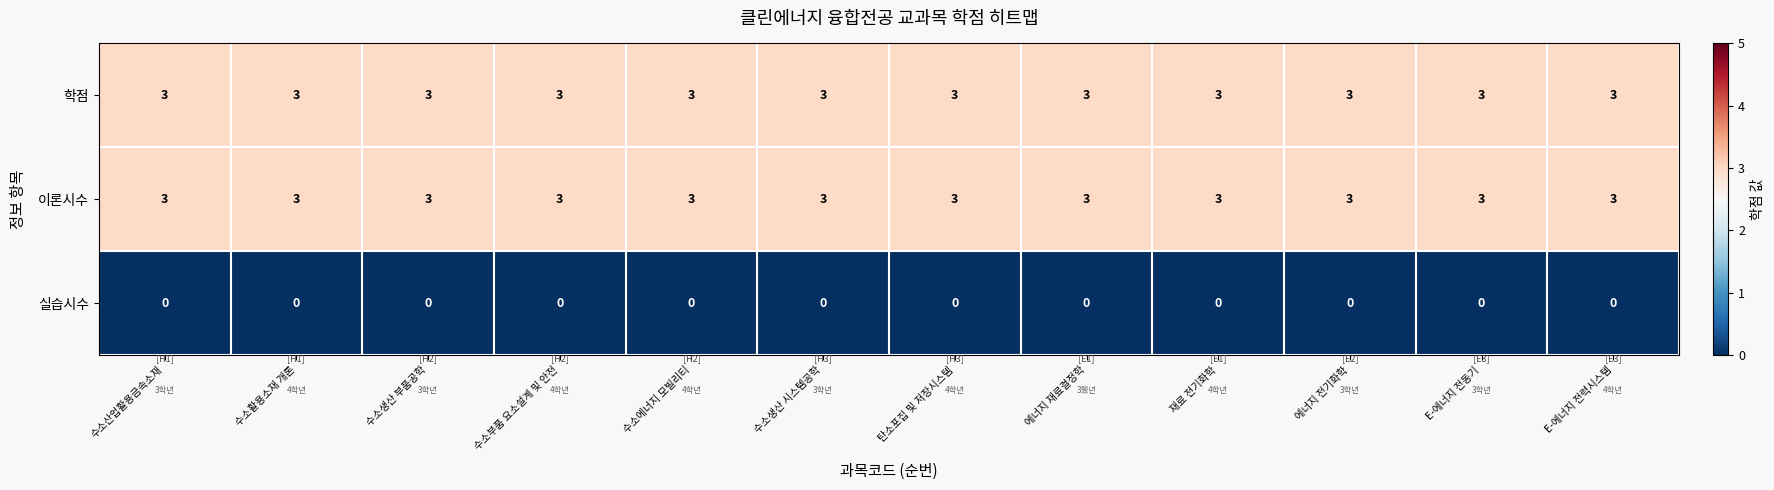

What is the average value of the 이론시수 series?

3